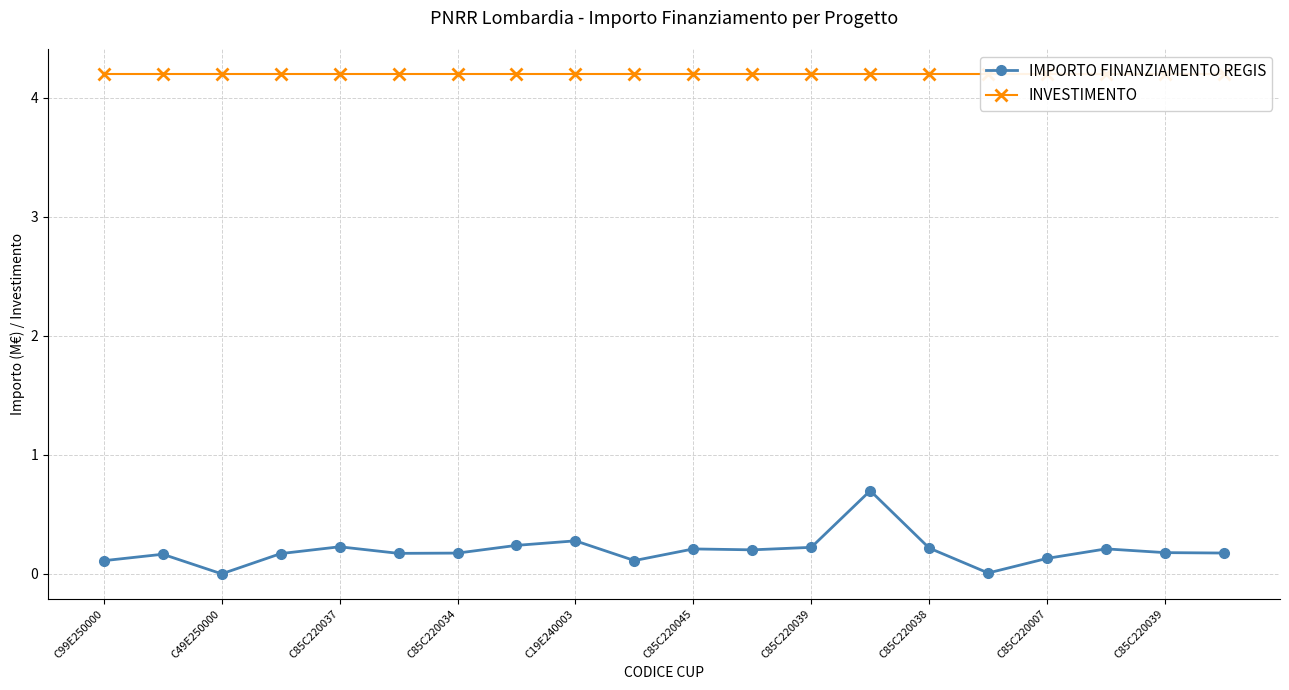

What is the sum of the INVESTIMENTO values at C85C220039 and C85C220037?

8.4